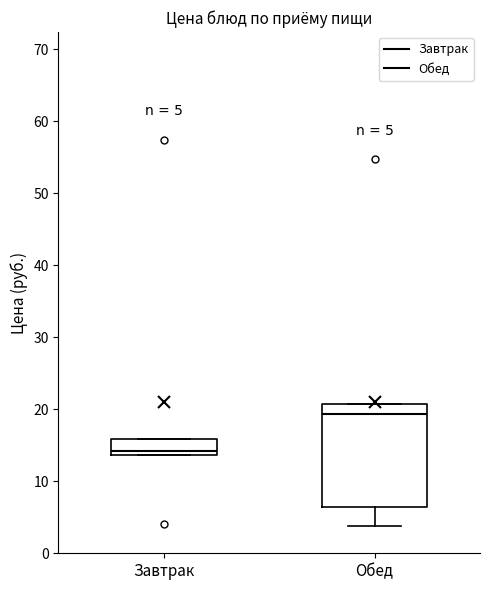

Which box is the tallest, from its lower edge to its upper edge?

Обед